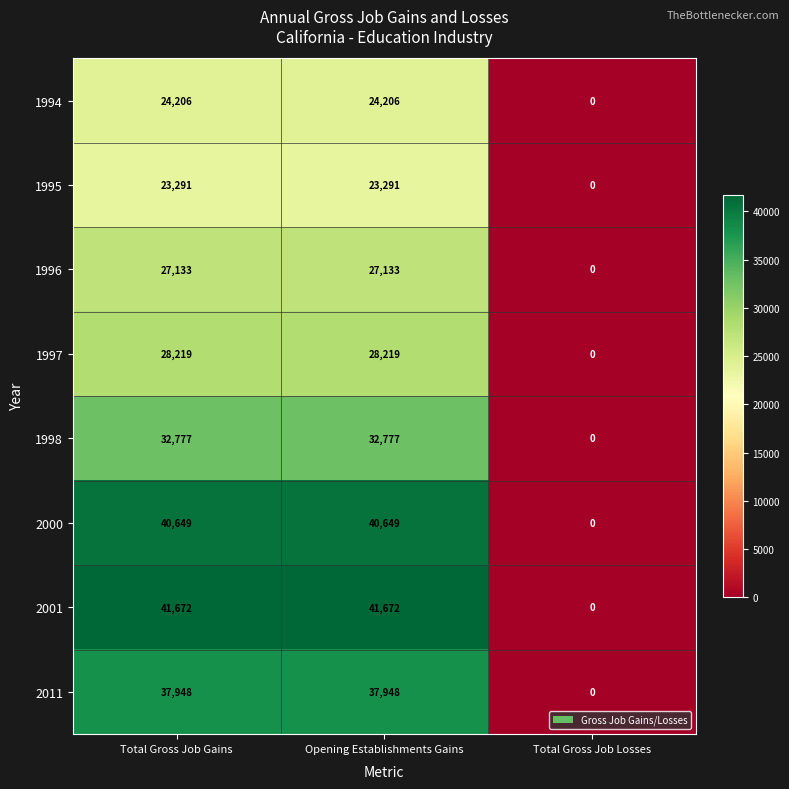

List the series in order of their peak value, highest first.

2001, 2000, 2011, 1998, 1997, 1996, 1994, 1995